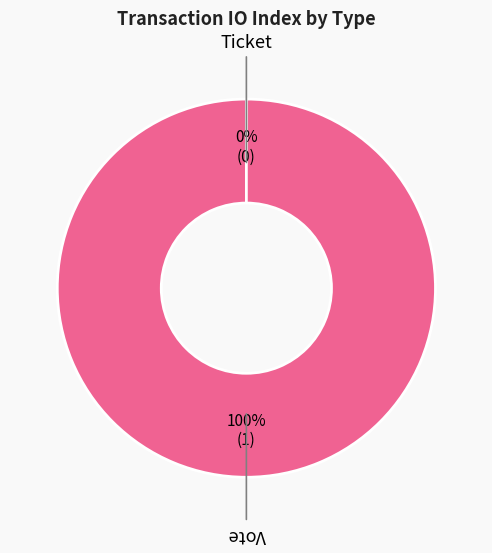

Is Vote the majority of the pie?

Yes